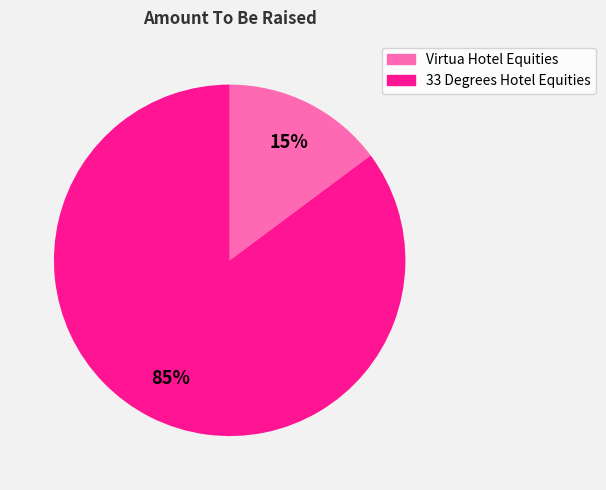

To the nearest percent, what is the difference between the largest and smallest slice percentages?

70%